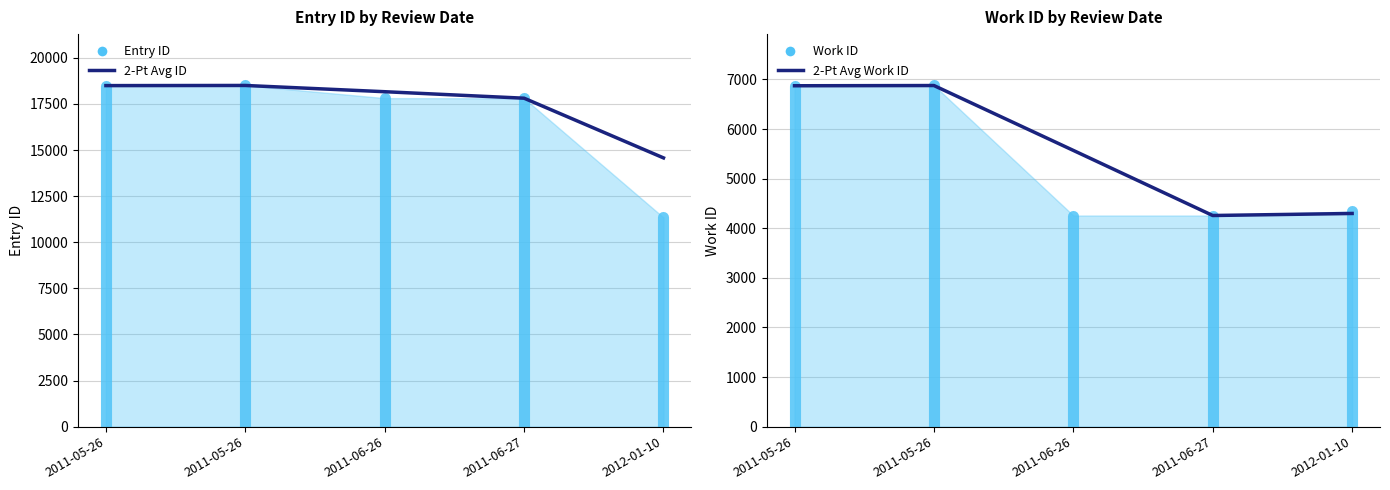

Is it true that 2-Pt Avg Work ID equals 6877.5 at 2011-05-26?

True